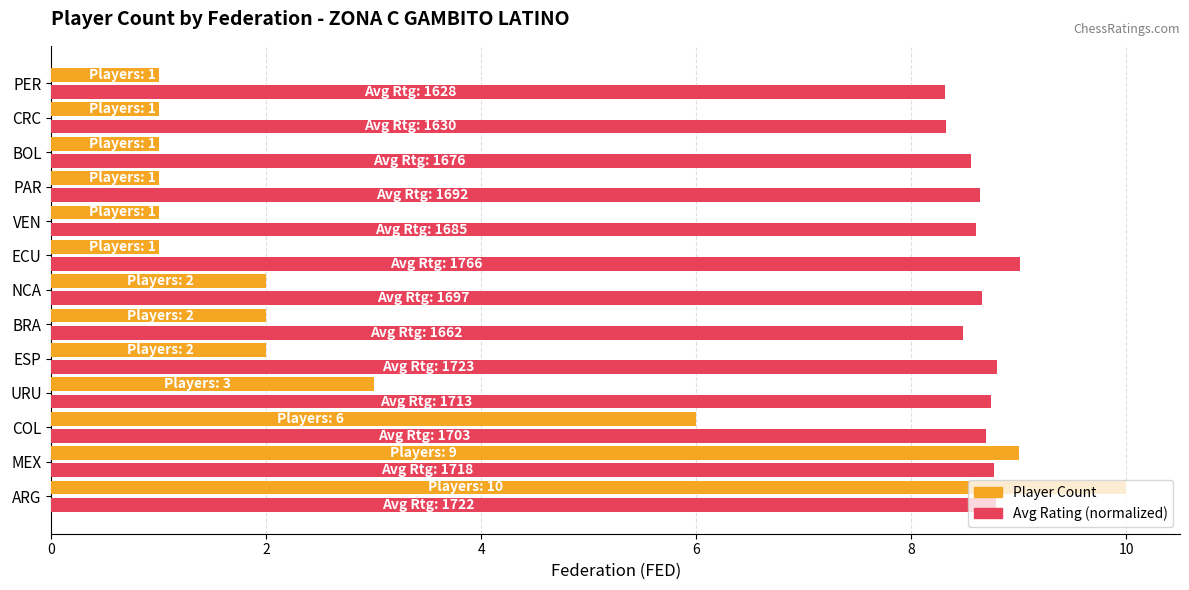

List the series in order of their overall mean, lowest first.

Player Count, Avg Rating (normalized)